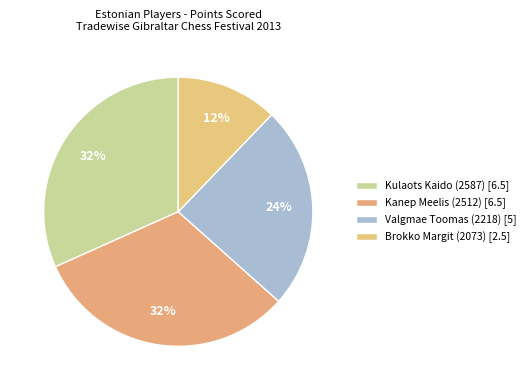

Approximately how many times larger is the value at Kulaots Kaido (2587) compared to Kanep Meelis (2512)?

1.0